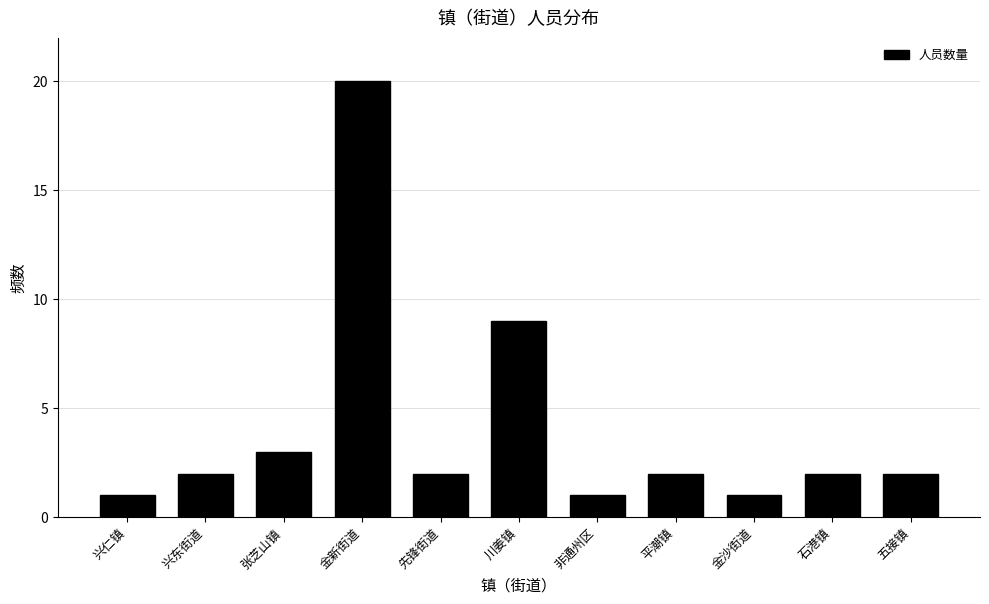

Reading left to right, extract all data points from this chart.

1	2	3	20	2	9	1	2	1	2	2